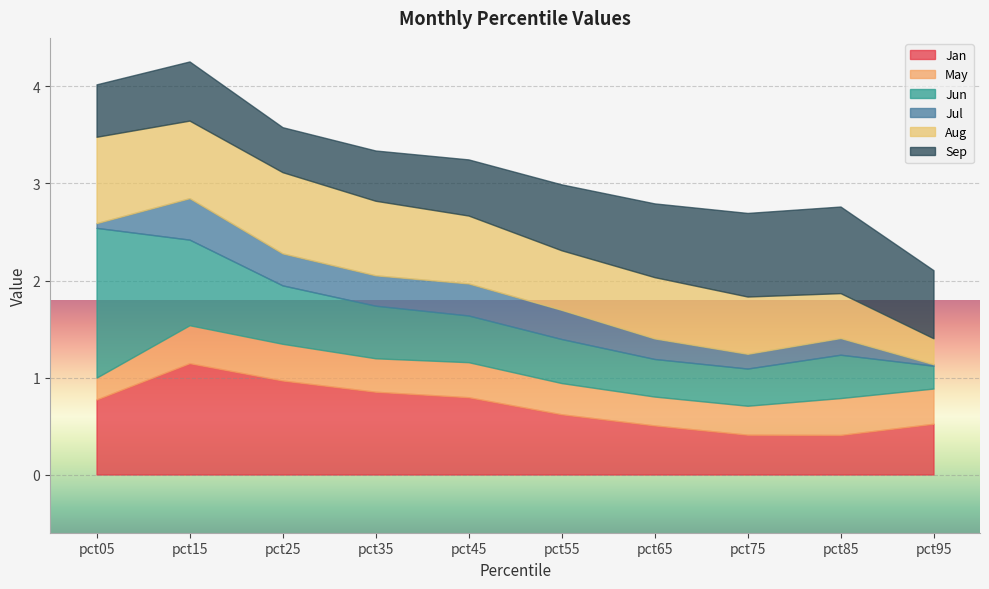

Is the value of Sep at pct05 greater than the value of Jul at pct35?

Yes